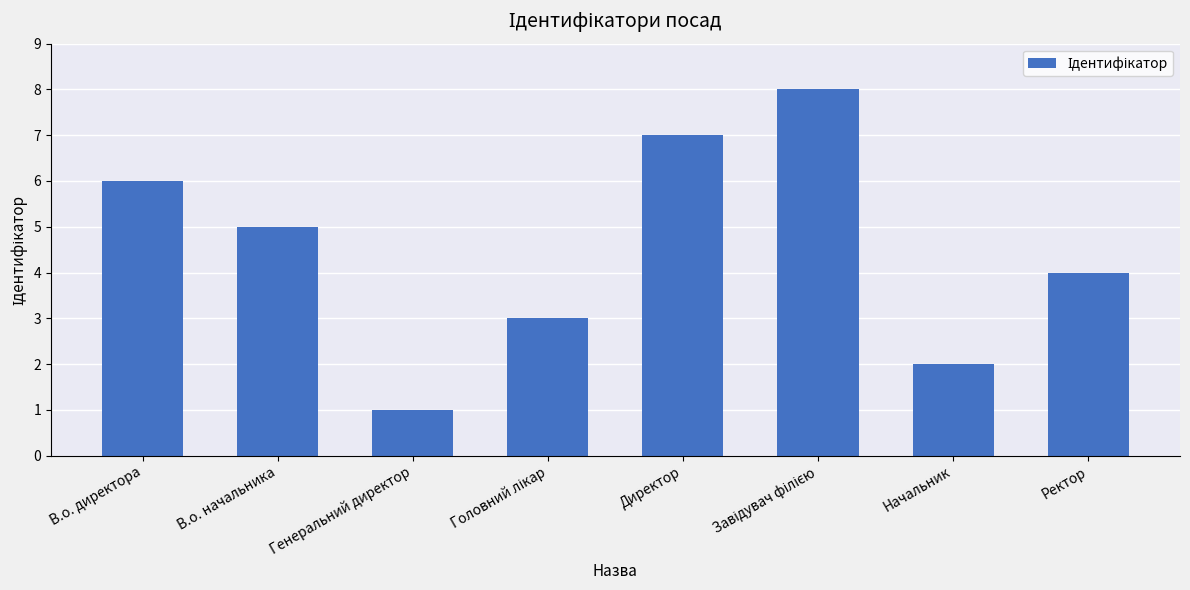

What is the smallest value displayed?

1